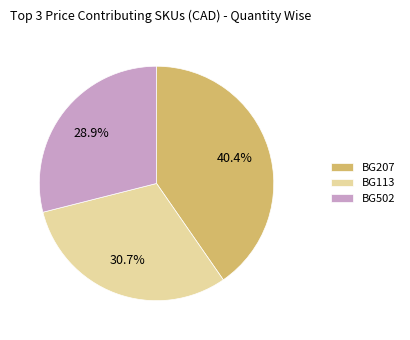

Which slice is the smallest?

BG502